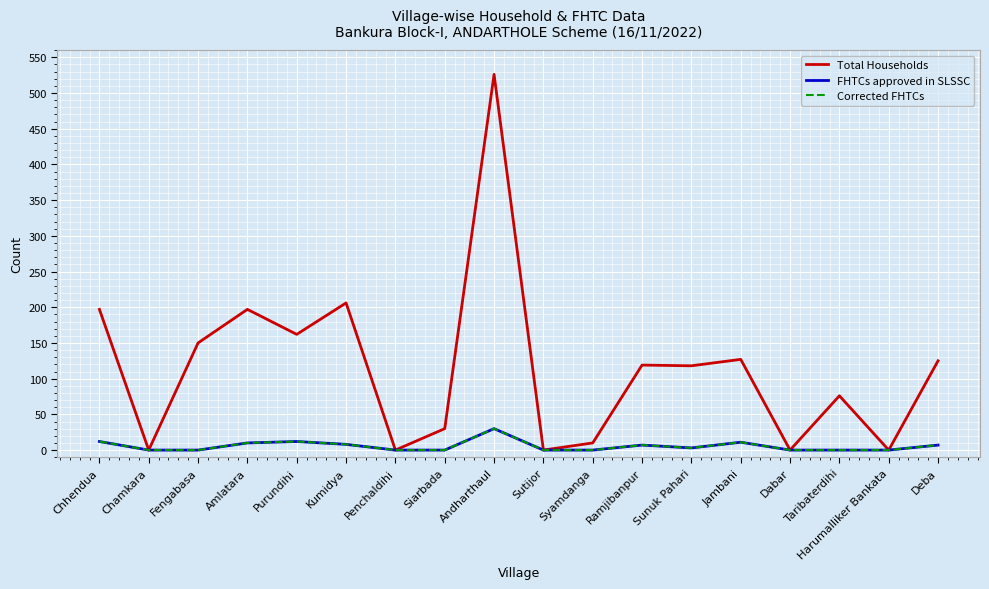

Is this an area chart (filled region under the line)?

No